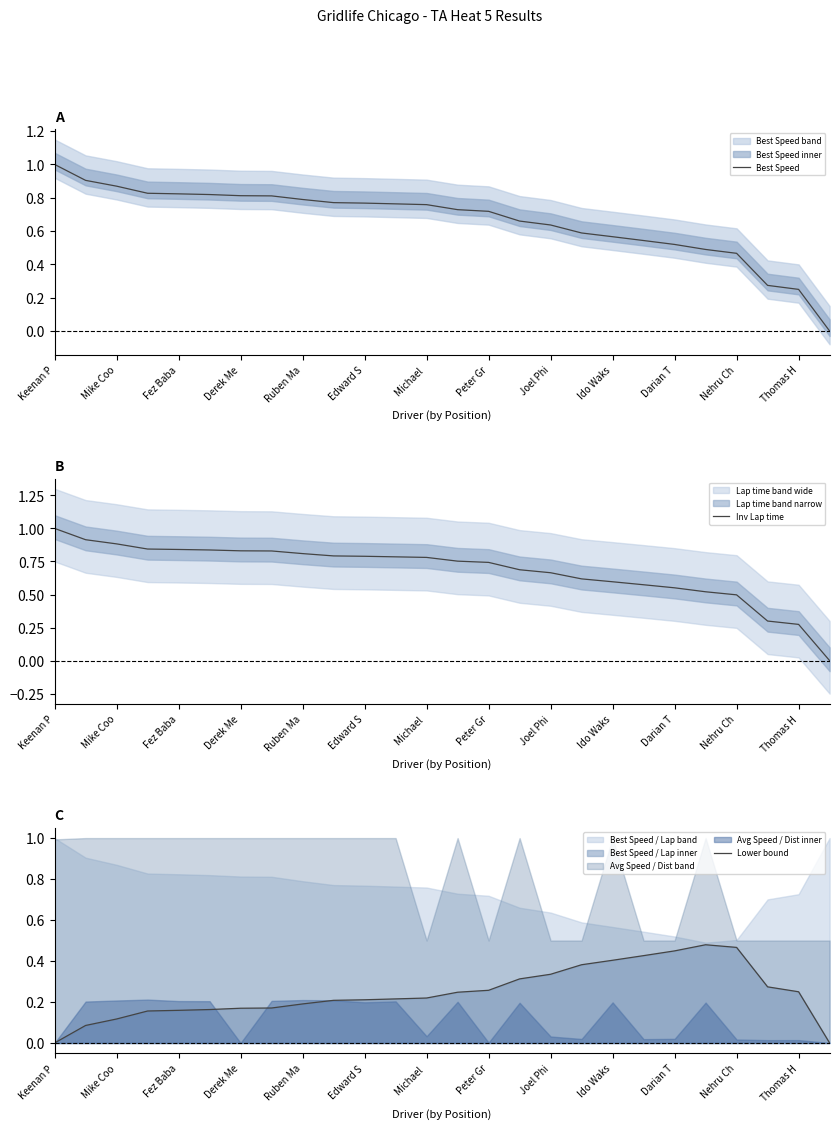

Which series has the widest spread of values?

Inv Lap time